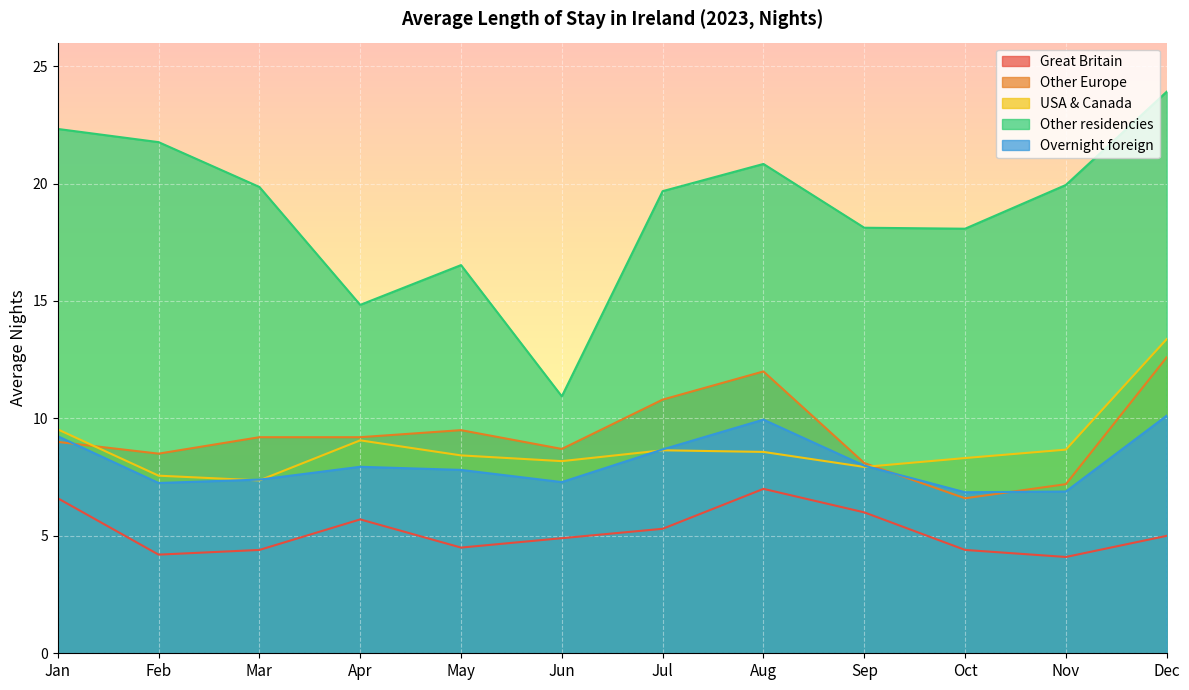

Reading right to left, transcribe all the data shown in this chart.

Great Britain: Dec=5.0	Nov=4.1	Oct=4.4	Sep=6.0	Aug=7.0	Jul=5.3	Jun=4.9	May=4.5	Apr=5.7	Mar=4.4	Feb=4.2	Jan=6.6
Other Europe: Dec=12.6	Nov=7.2	Oct=6.6	Sep=8.1	Aug=12.0	Jul=10.8	Jun=8.7	May=9.5	Apr=9.2	Mar=9.2	Feb=8.5	Jan=9.0
USA & Canada: Dec=13.4	Nov=8.7	Oct=8.3	Sep=7.9	Aug=8.6	Jul=8.6	Jun=8.2	May=8.4	Apr=9.1	Mar=7.4	Feb=7.6	Jan=9.5
Other residencies: Dec=23.9	Nov=19.9	Oct=18.1	Sep=18.1	Aug=20.8	Jul=19.7	Jun=10.9	May=16.5	Apr=14.8	Mar=19.9	Feb=21.8	Jan=22.3
Overnight foreign: Dec=10.1	Nov=6.9	Oct=6.9	Sep=8.0	Aug=9.9	Jul=8.7	Jun=7.3	May=7.8	Apr=7.9	Mar=7.4	Feb=7.3	Jan=9.2